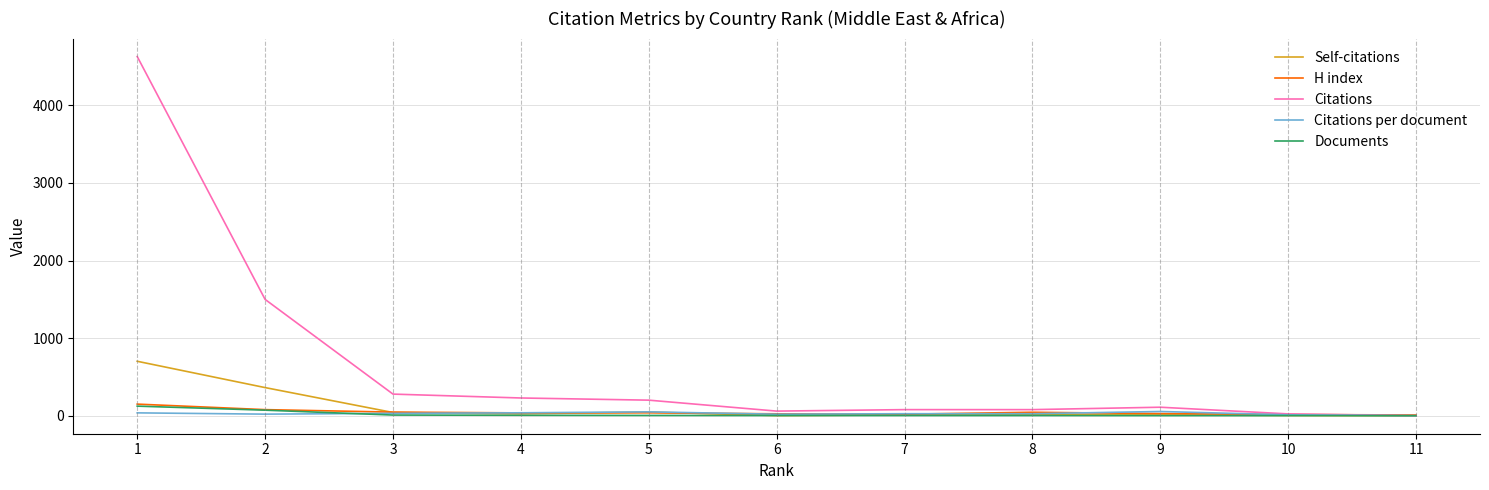

Is the value of Citations at 2 greater than the value of Citations per document at 5?

Yes